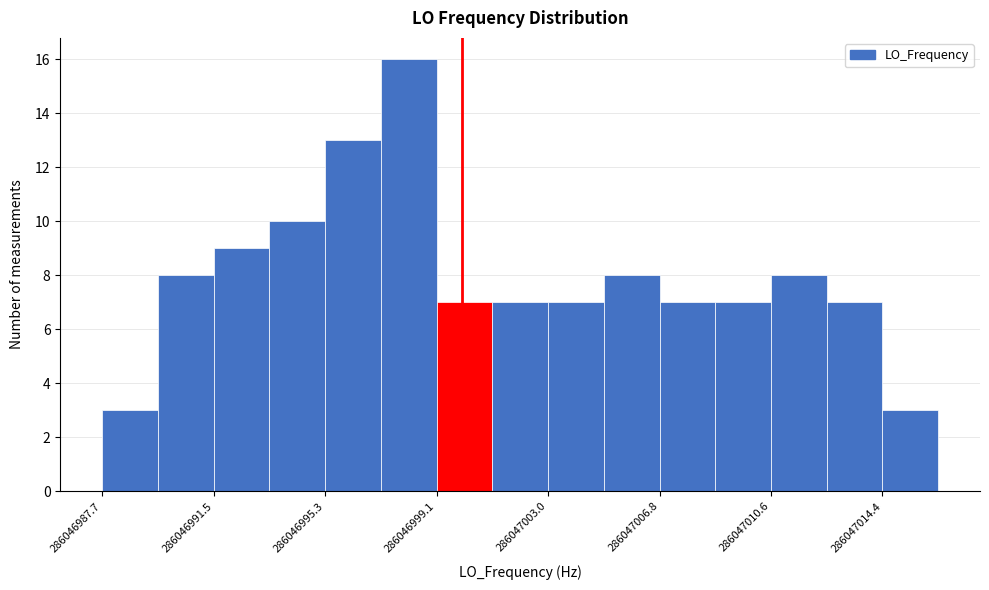

Read against the x-axis, roughly where is the centre of the tallest bar?

286046998.0